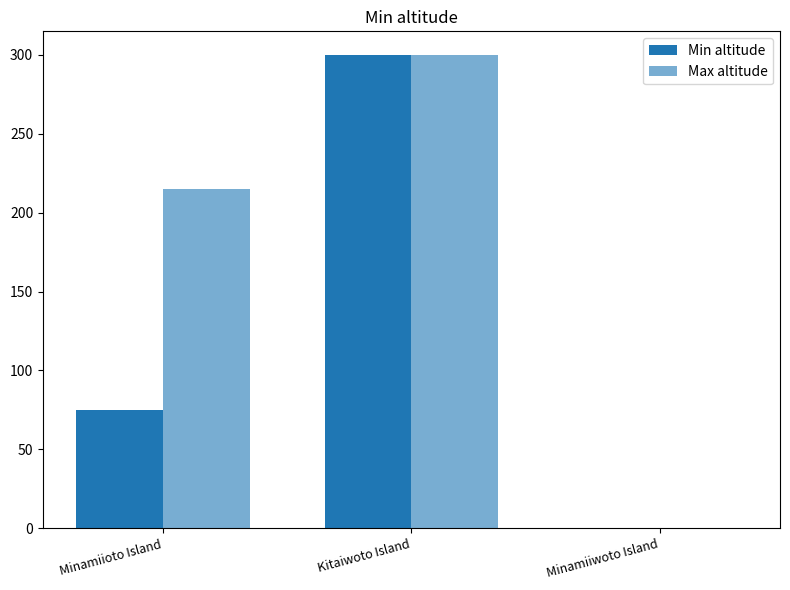

Which series changed the most between Minamiioto Island and Kitaiwoto Island?

Min altitude